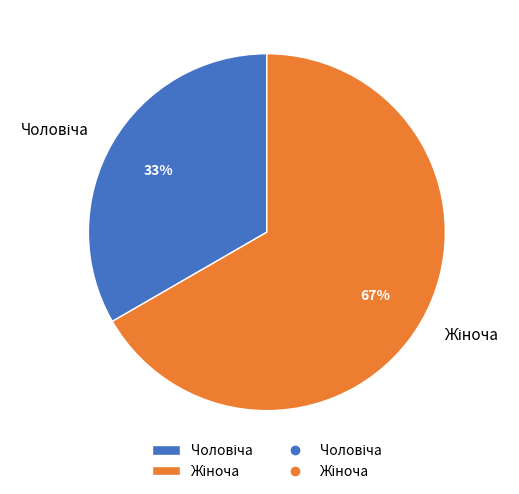

Is there any slice that represents more than half of the pie?

Yes